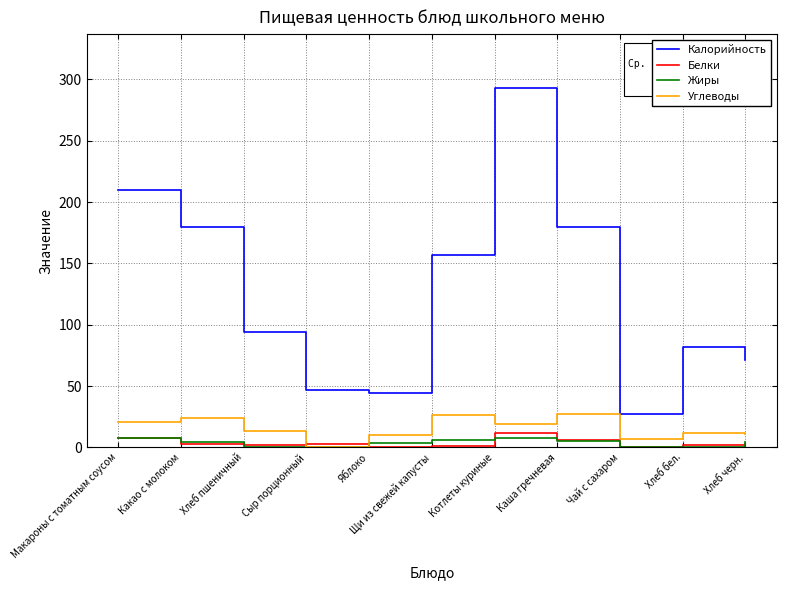

The value of Калорийность at Хлеб бел. is 51.4. True or false?

False